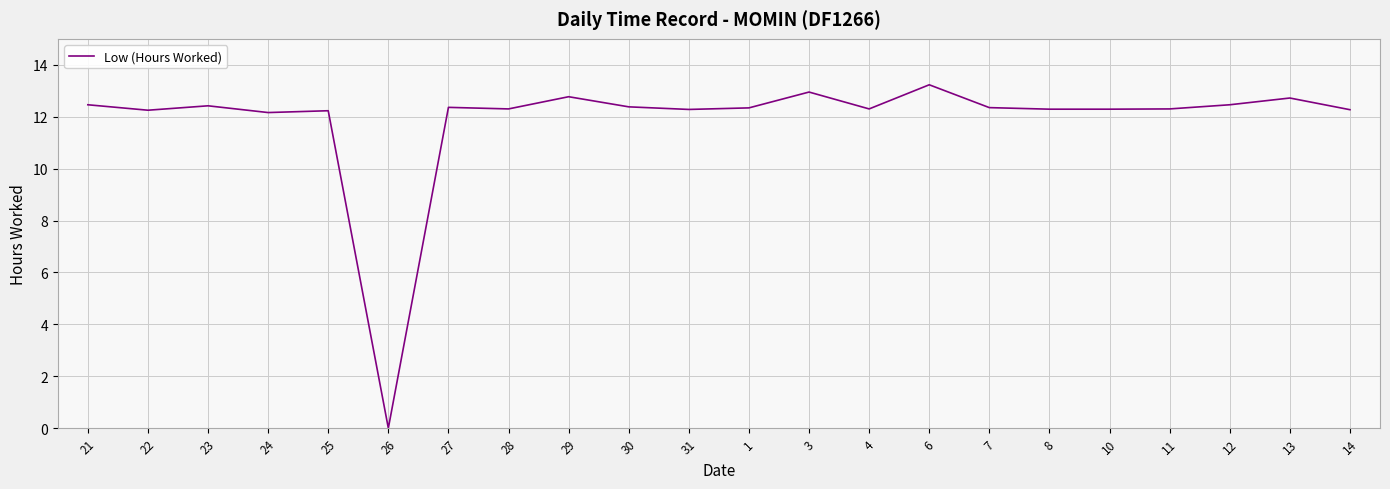

What is the maximum value shown in the chart?

13.2